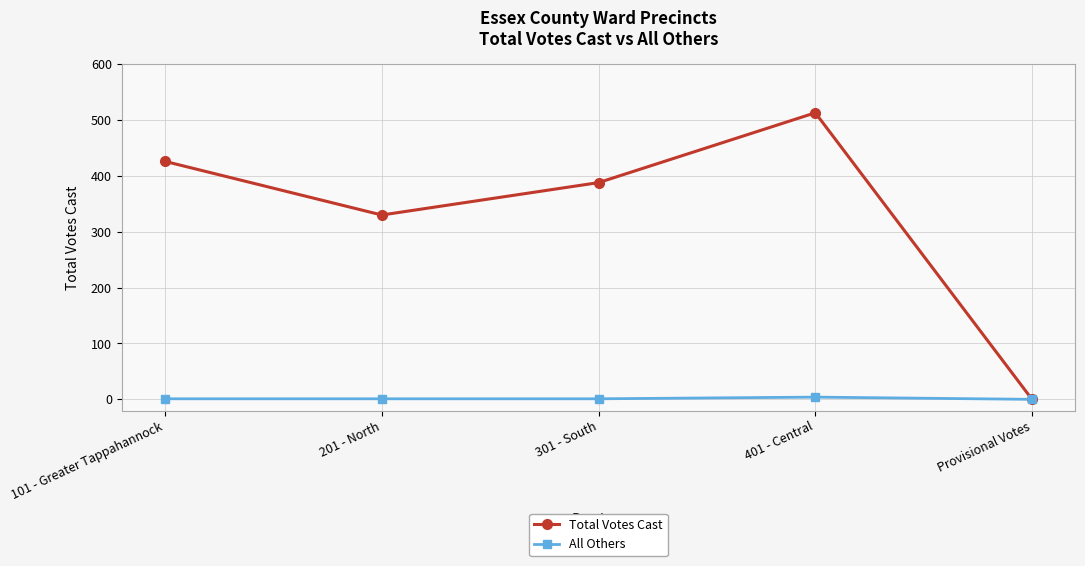

Rank the series by their maximum value, from highest to lowest.

Total Votes Cast, All Others